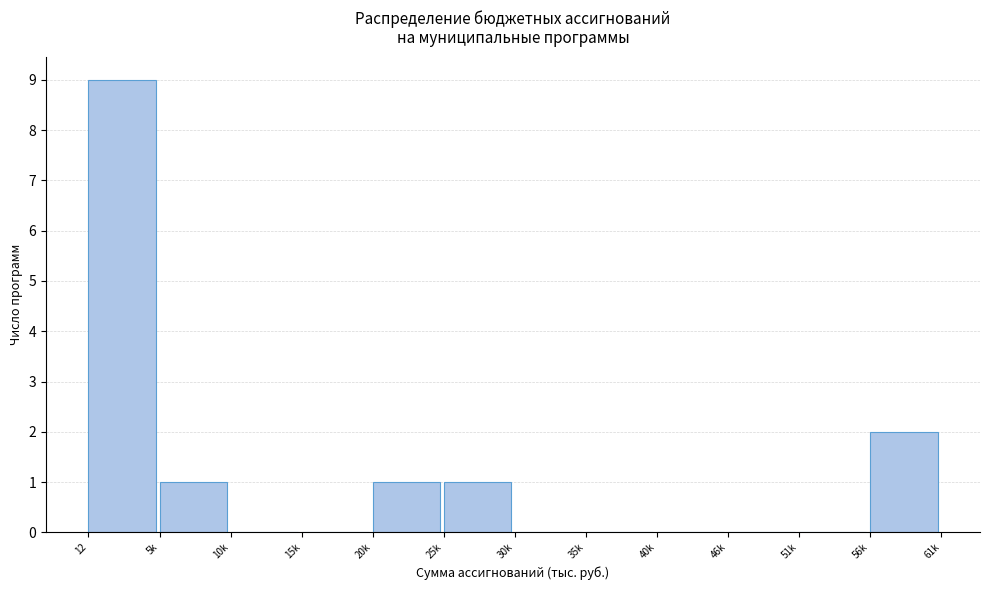

Reading right to left, what are all the values shown in this chart?

56k=2	51k=0	46k=0	40k=0	35k=0	30k=0	25k=1	20k=1	15k=0	10k=0	5k=1	12=9